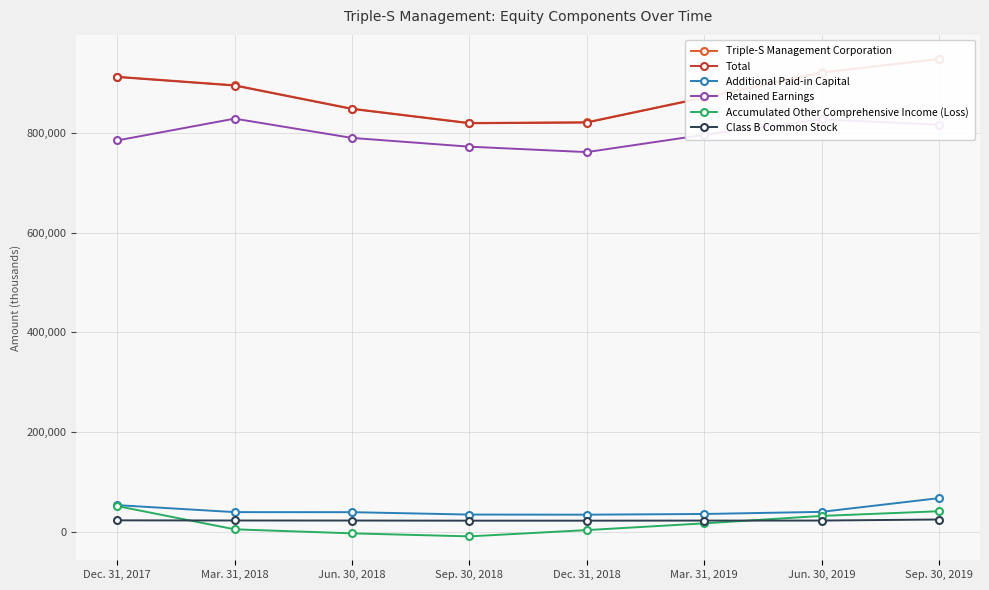

What is the value of the Total point at the 5th from the left?

821308